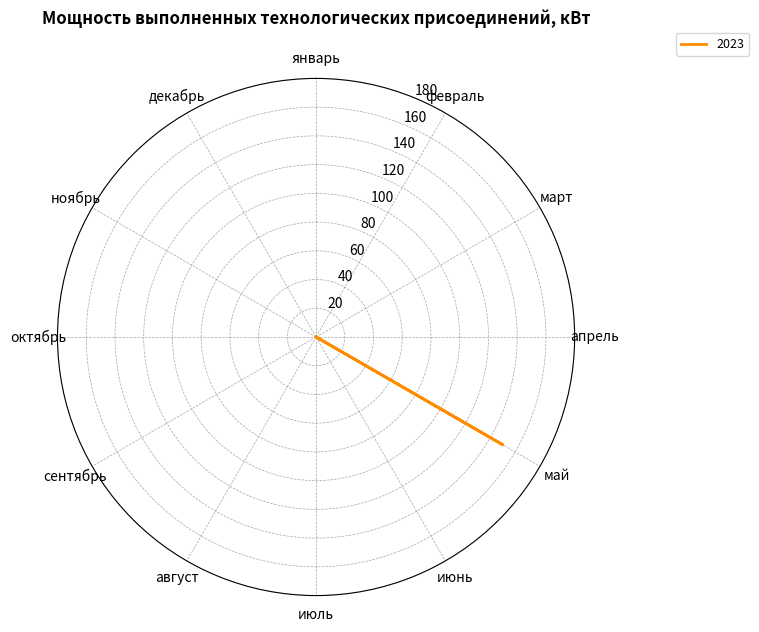

What is the label of the 1st point from the left?

январь